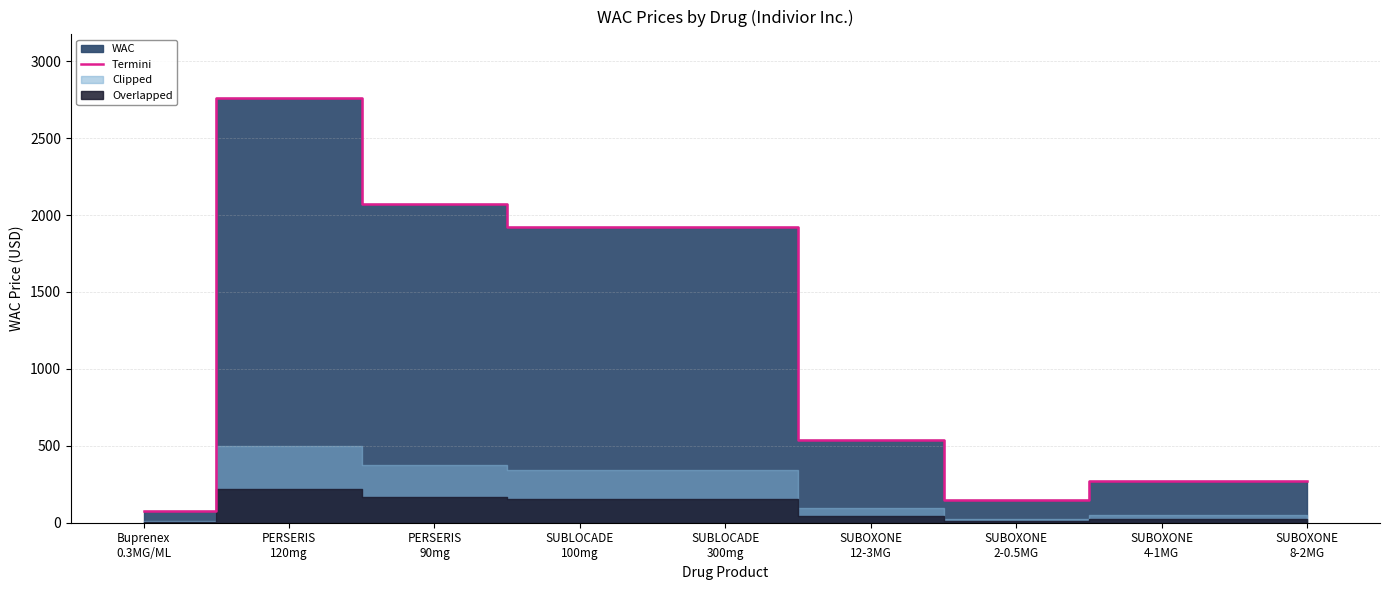

Reading left to right, extract all data points from this chart.

Buprenex
0.3MG/ML=75.8	PERSERIS
120mg=2760.8	PERSERIS
90mg=2070.6	SUBLOCADE
100mg=1920.5	SUBLOCADE
300mg=1920.5	SUBOXONE
12-3MG=538.8	SUBOXONE
2-0.5MG=150.3	SUBOXONE
4-1MG=269.4	SUBOXONE
8-2MG=269.4